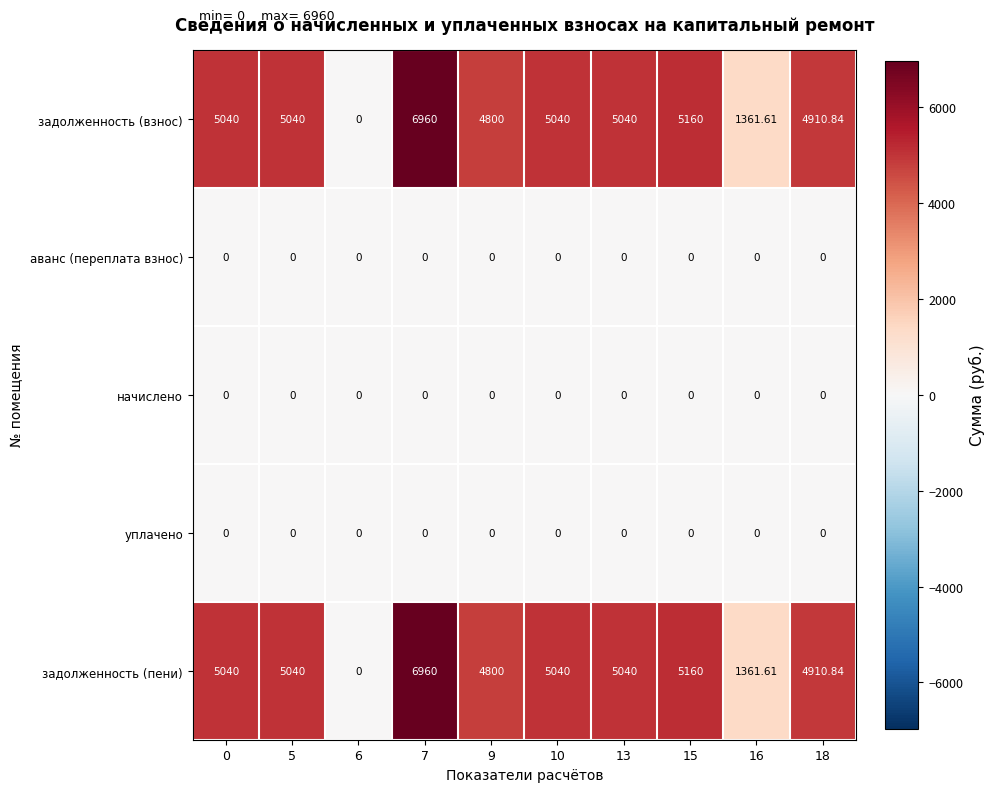

What is the total value across all series at 16?

2723.2